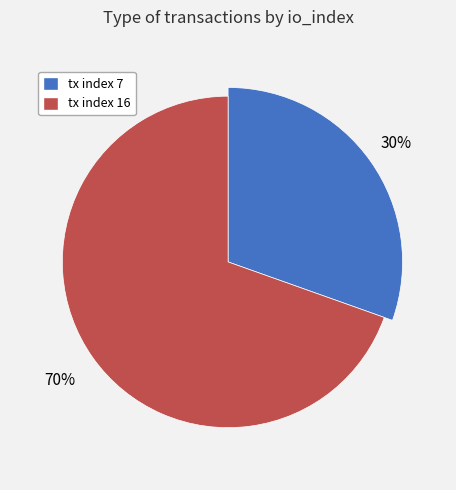

Combined, do tx index 16 and tx index 7 account for over 50%?

Yes